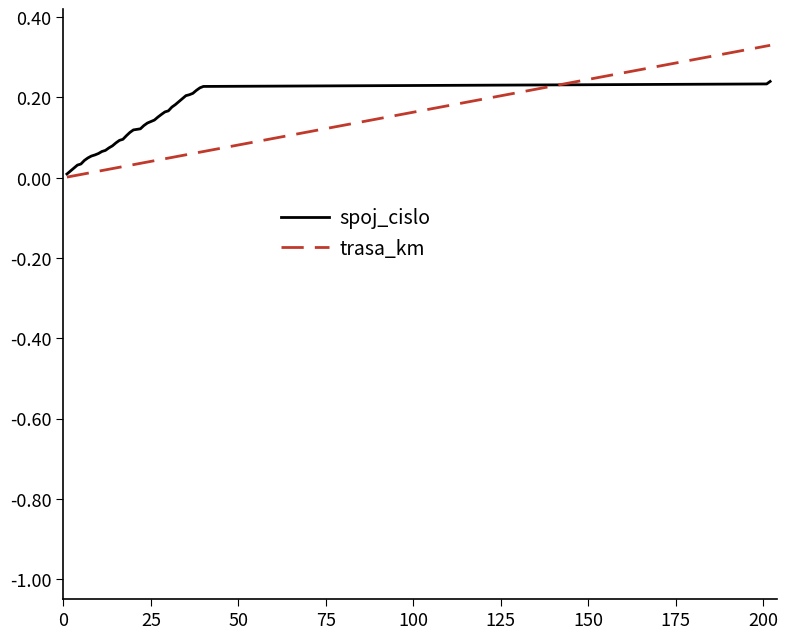

Which series has the largest range (max minus min)?

trasa_km